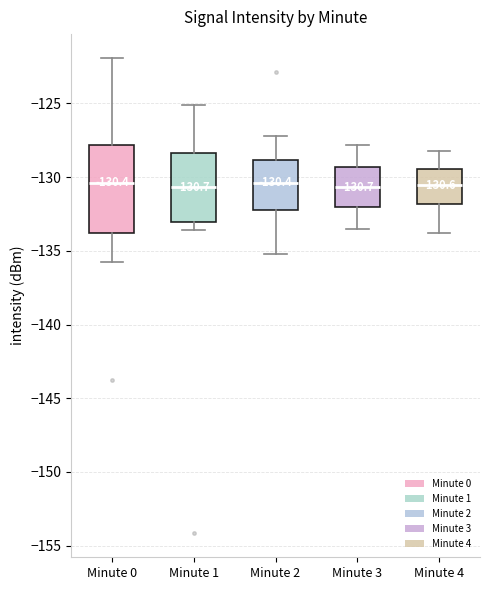

Which box is the tallest, from its lower edge to its upper edge?

Minute 0